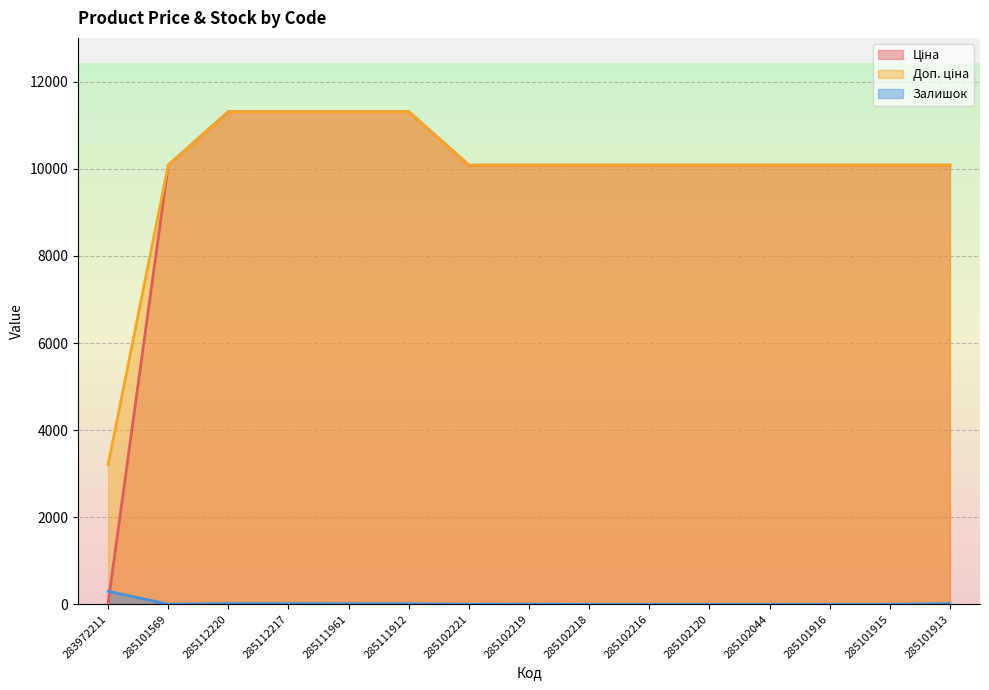

List the labels in order of Ціна value, smallest first.

283972211, 285101569, 285102221, 285102219, 285102218, 285102216, 285102120, 285102044, 285101916, 285101915, 285101913, 285112220, 285112217, 285111961, 285111912